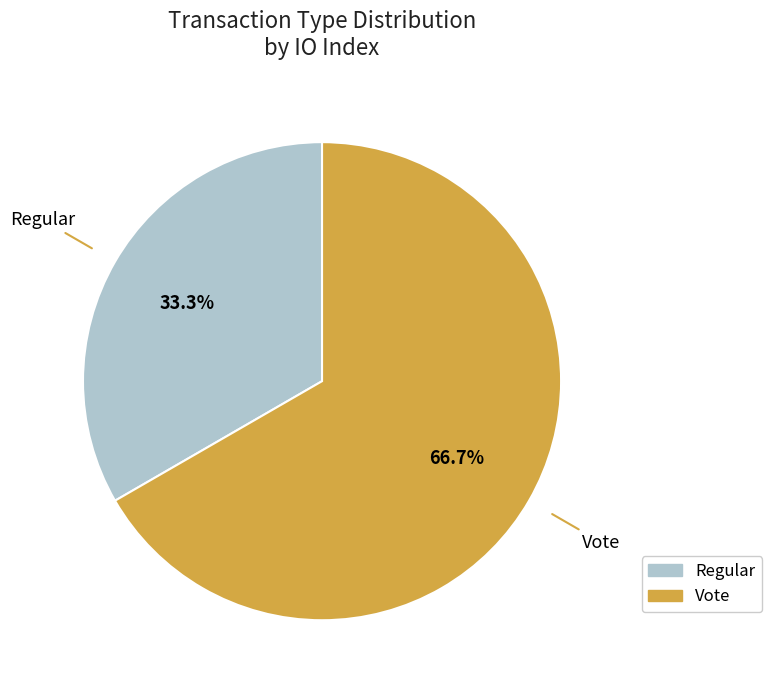

Does any single category account for the majority?

Yes